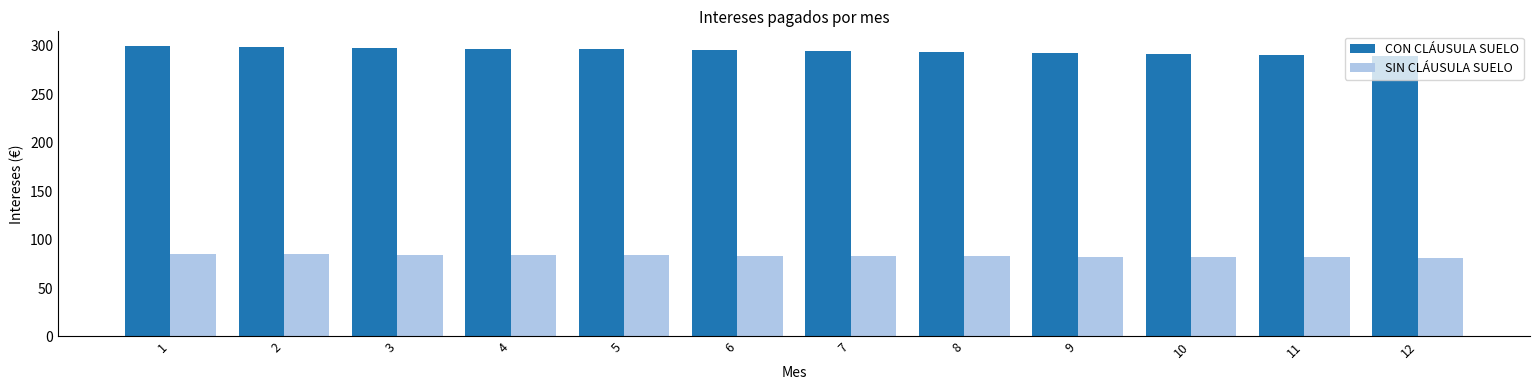

What is the greatest value displayed?

300.0